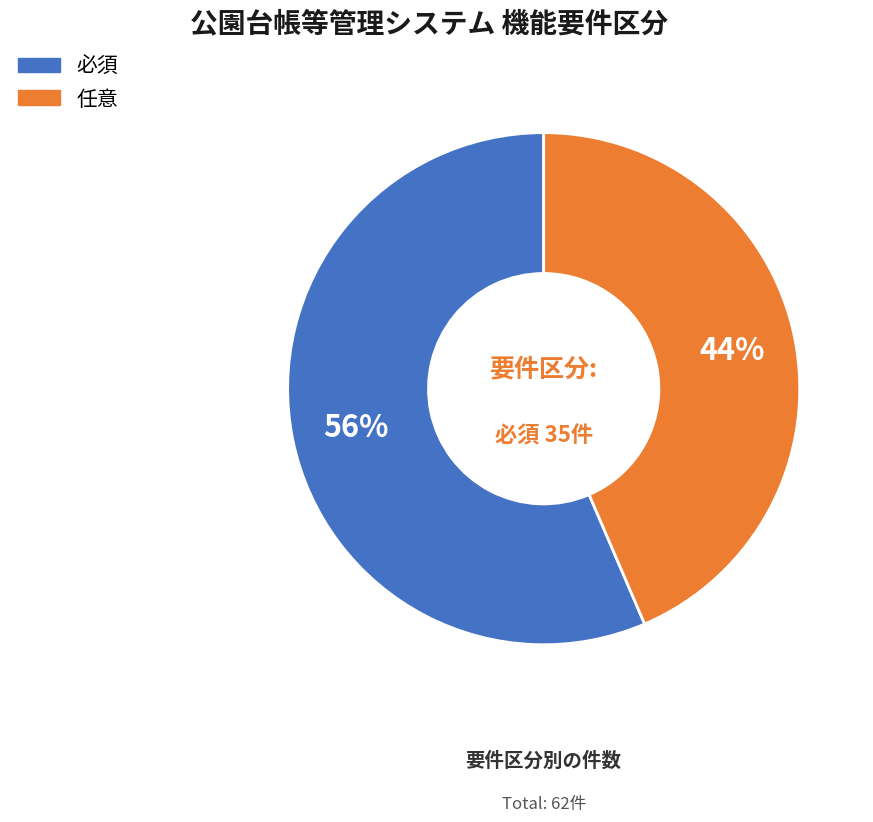

What is the largest slice in the pie chart?

必須